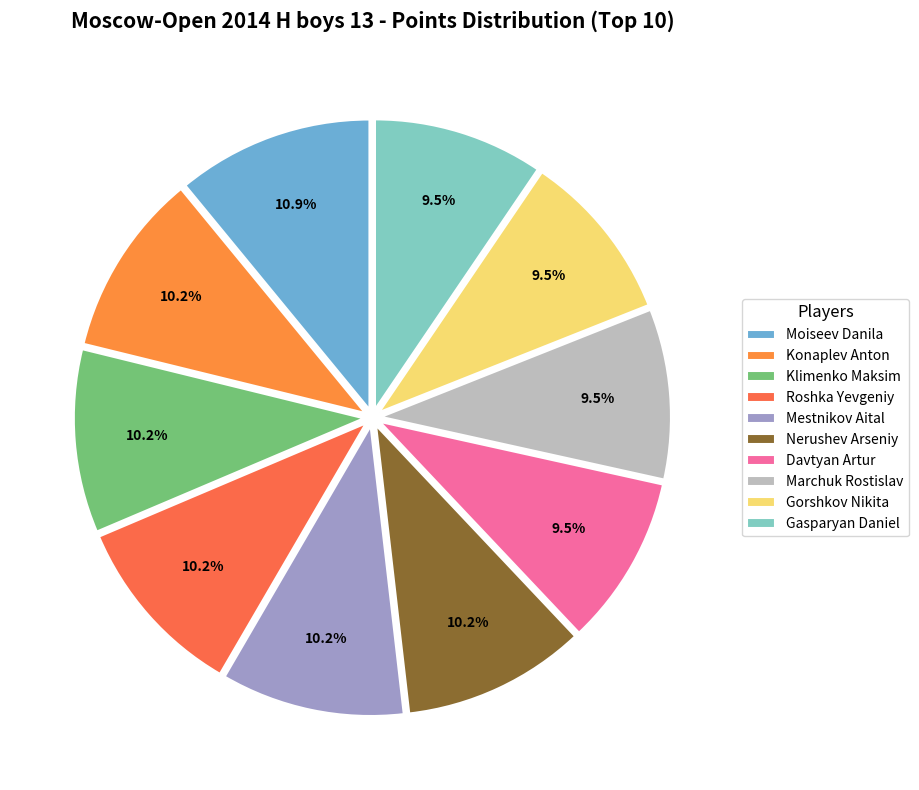

Combined, what portion of the pie is Nerushev Arseniy and Gasparyan Daniel?

19.7%